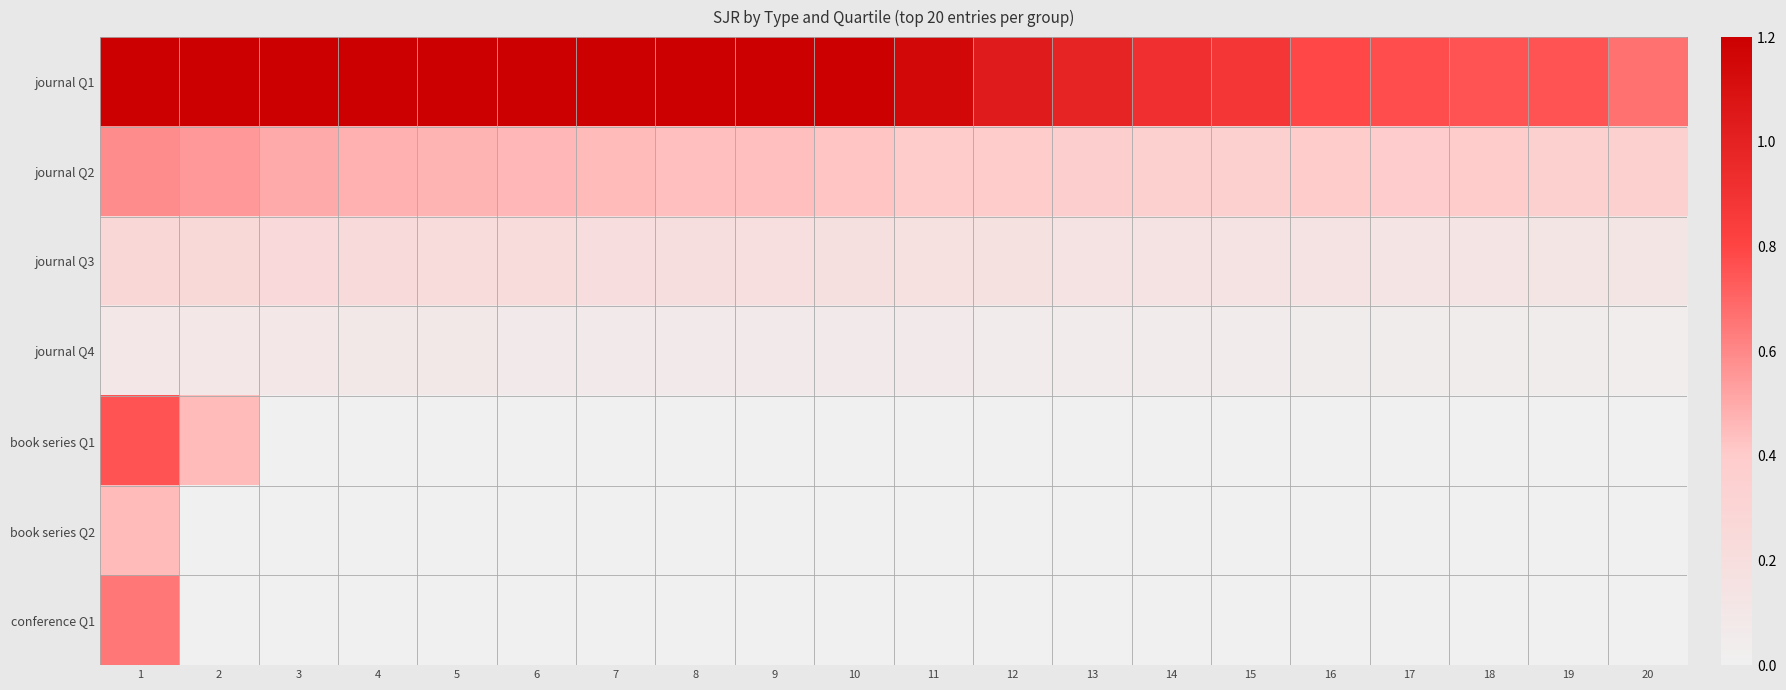

At which category is the sum across all series the highest?

1